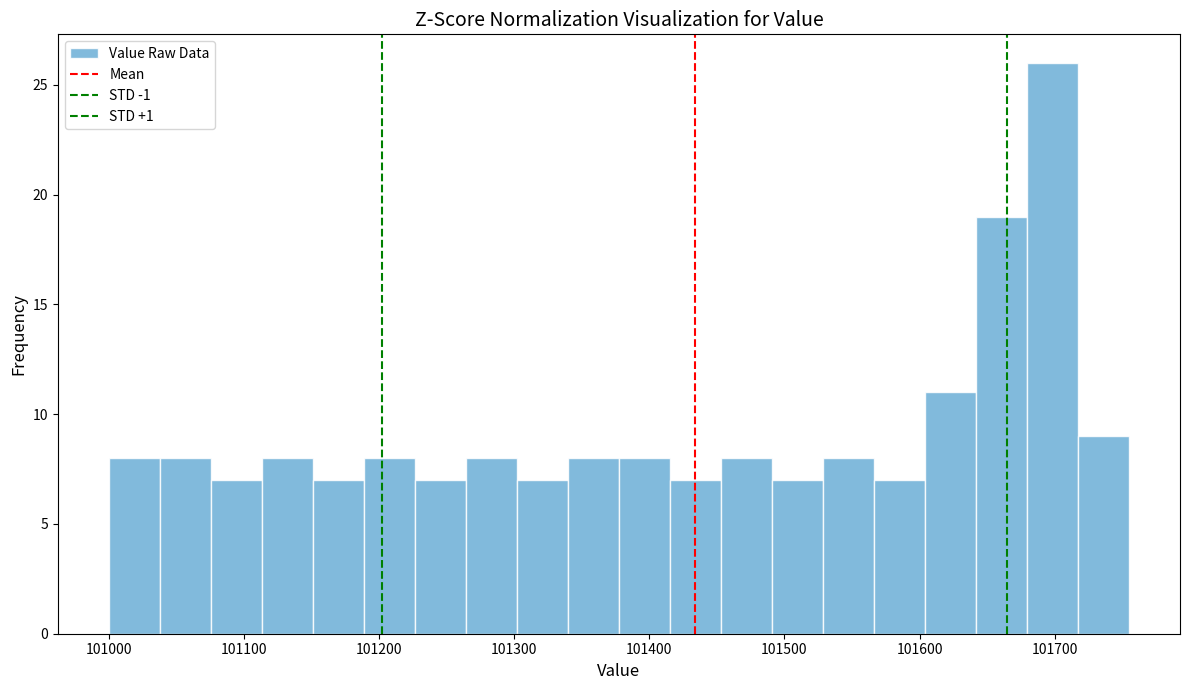

Read against the x-axis, roughly where is the centre of the tallest bar?

101700